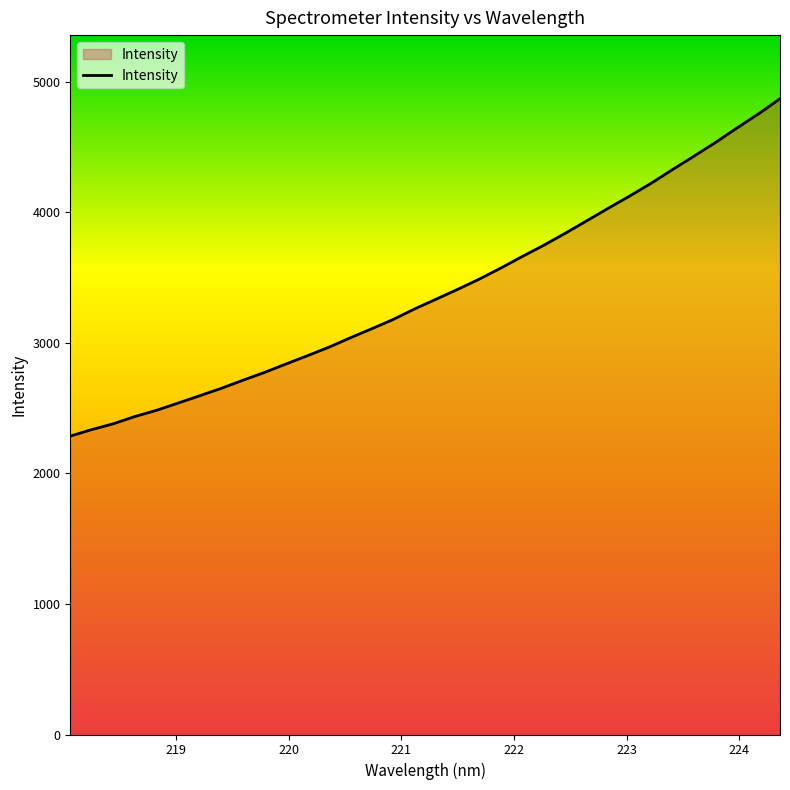

What is the average value?

3394.4